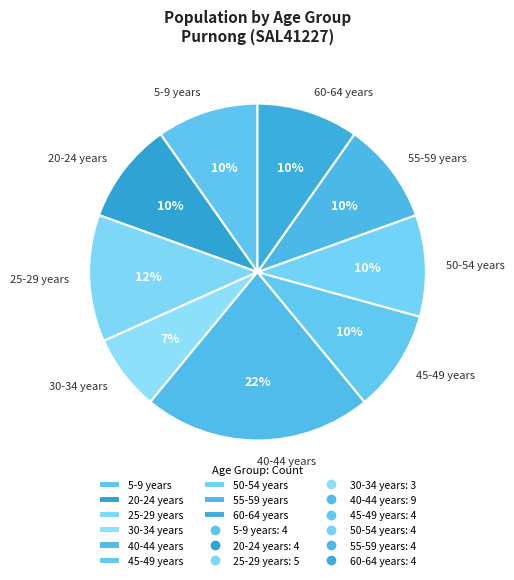

Which has a higher value, 20-24 years or 40-44 years?

40-44 years